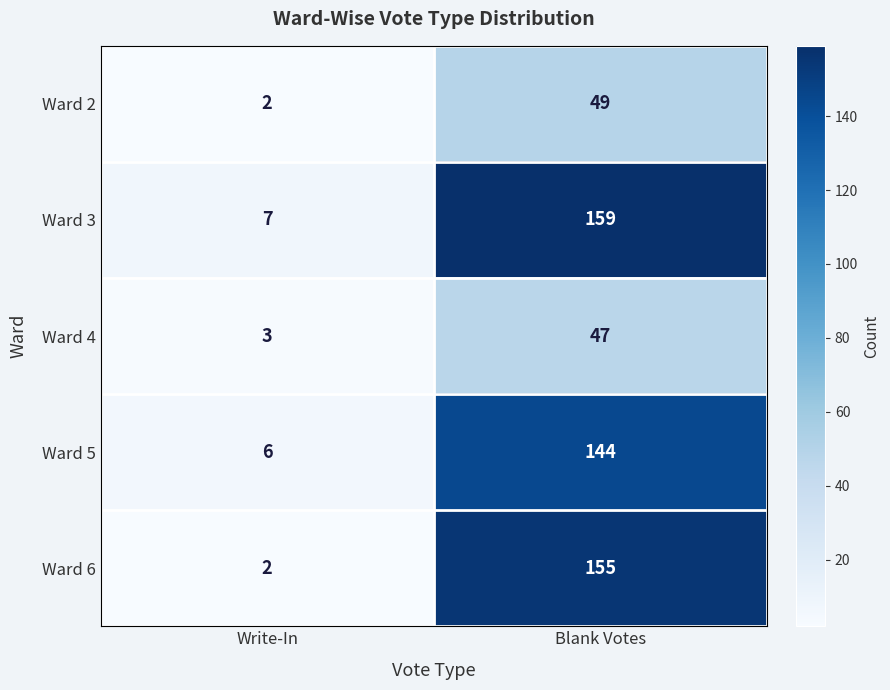

What is the sum of the Ward 3 values at Blank Votes and Write-In?

166